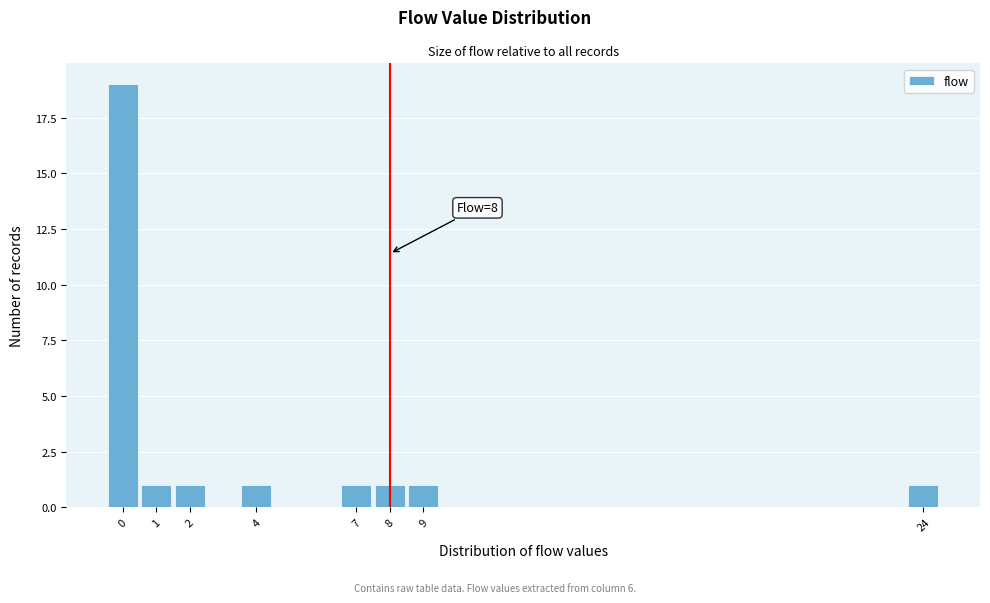

Which range on the x-axis has the tallest bar?

-0.5 to 0.5